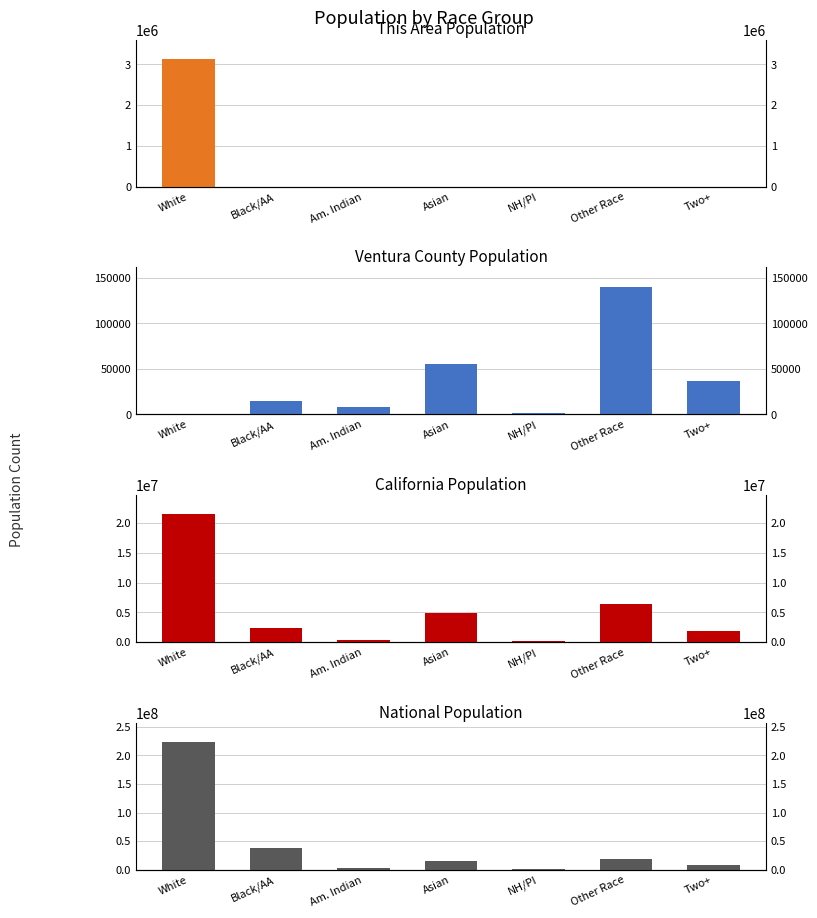

Reading left to right, extract all data points from this chart.

This Area: 3135565	39	32	131	4	409	158
Ventura County: 804	15163	8068	55446	1643	140253	36941
California: 21453934	2299072	362801	4861007	144386	6317372	1815384
National: 223553265	38929319	2932248	14674252	540013	19107368	9009073